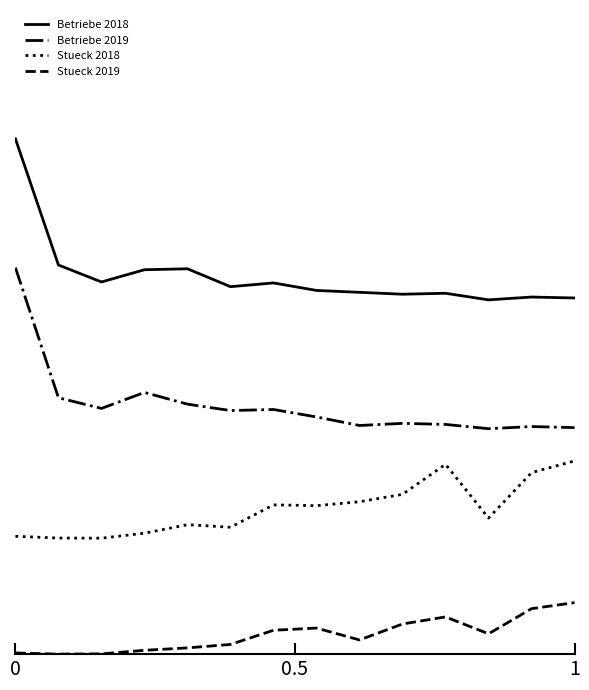

What are all the series names shown in the legend?

Betriebe 2018, Betriebe 2019, Stueck 2018, Stueck 2019